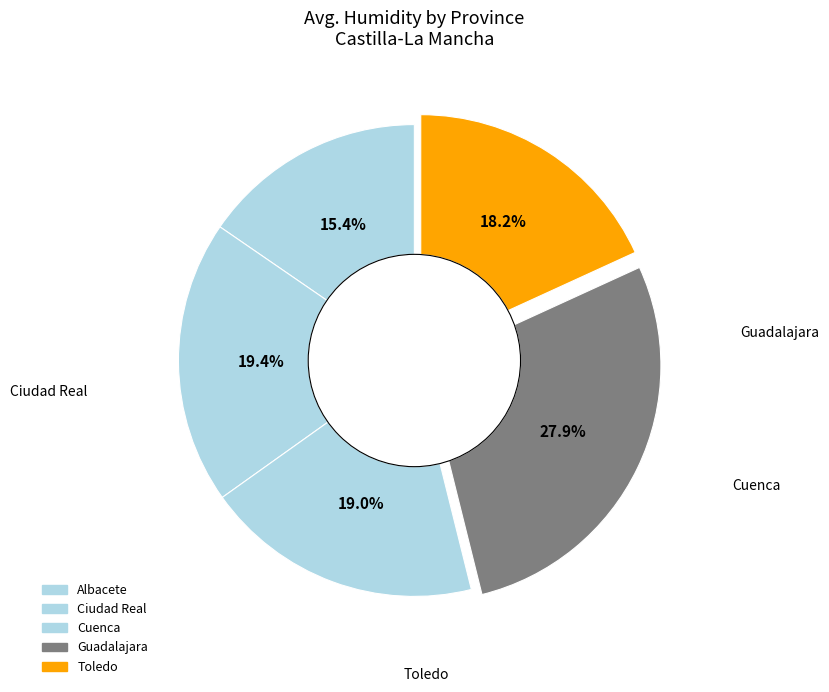

How many slices are in this pie chart?

5